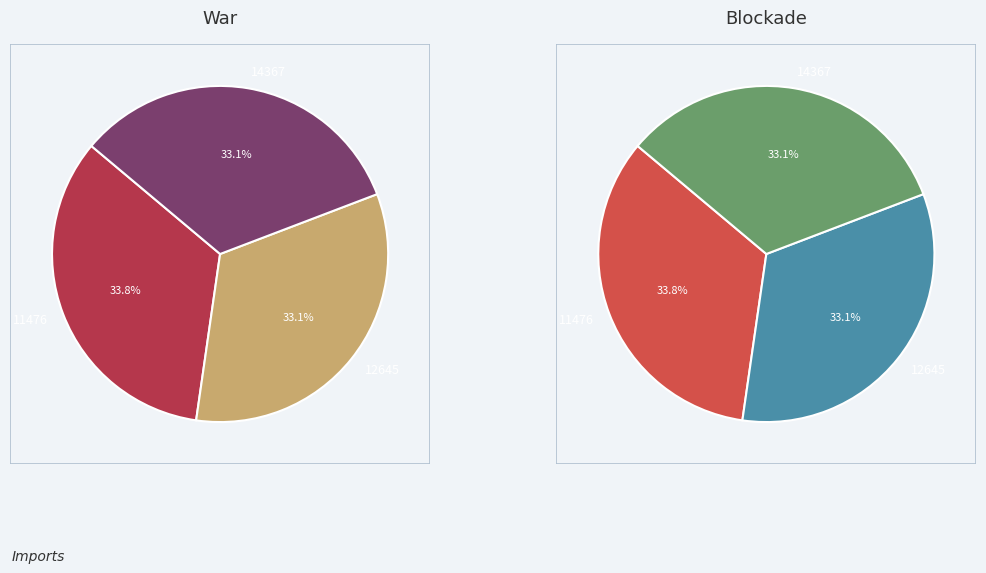

How many slices are in this pie chart?

3